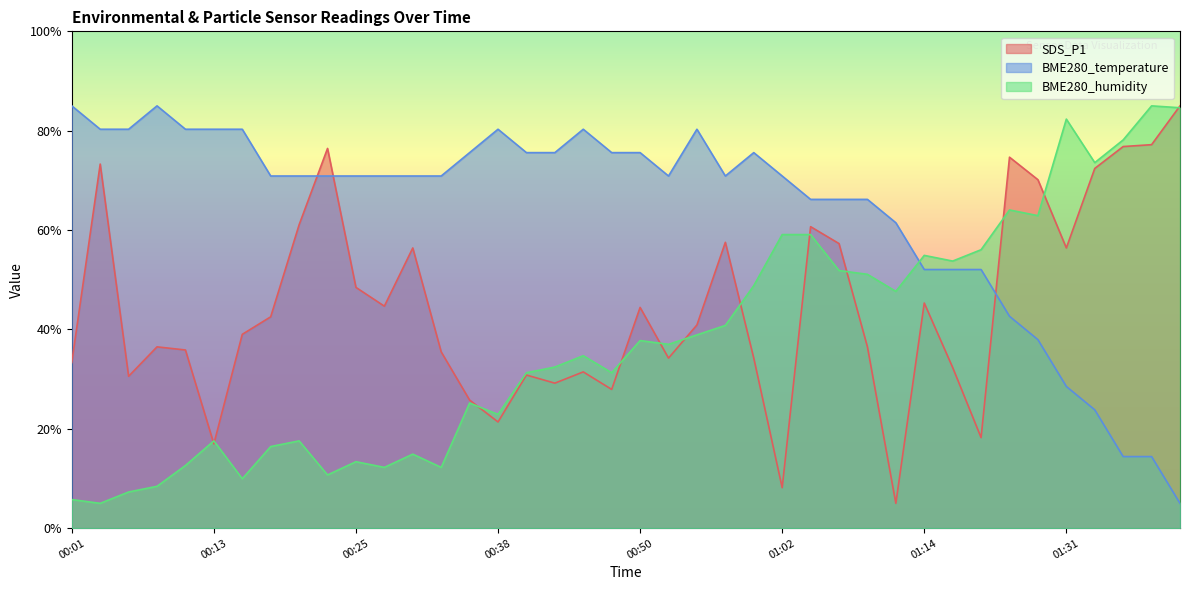

Reading left to right, extract all data points from this chart.

SDS_P1: 00:01=33.3	00:03=73.3	00:06=30.6	00:08=36.5	00:11=35.9	00:13=17.0	00:16=39.0	00:18=42.5	00:21=61.1	00:23=76.4	00:25=48.5	00:28=44.7	00:30=56.4	00:33=35.5	00:35=25.8	00:38=21.4	00:40=30.8	00:43=29.2	00:45=31.5	00:47=27.9	00:50=44.4	00:52=34.2	00:55=40.9	00:57=57.5	01:00=34.2	01:02=8.1	01:05=60.7	01:07=57.3	01:10=36.5	01:12=5.0	01:14=45.3	01:17=32.3	01:20=18.2	01:26=74.7	01:28=70.1	01:31=56.4	01:33=72.4	01:35=76.8	01:38=77.2	01:41=85.0
BME280_temperature: 00:01=85.0	00:03=80.3	00:06=80.3	00:08=85.0	00:11=80.3	00:13=80.3	00:16=80.3	00:18=70.9	00:21=70.9	00:23=70.9	00:25=70.9	00:28=70.9	00:30=70.9	00:33=70.9	00:35=75.6	00:38=80.3	00:40=75.6	00:43=75.6	00:45=80.3	00:47=75.6	00:50=75.6	00:52=70.9	00:55=80.3	00:57=70.9	01:00=75.6	01:02=70.9	01:05=66.2	01:07=66.2	01:10=66.2	01:12=61.5	01:14=52.1	01:17=52.1	01:20=52.1	01:26=42.6	01:28=37.9	01:31=28.5	01:33=23.8	01:35=14.4	01:38=14.4	01:41=5.0
BME280_humidity: 00:01=5.8	00:03=5.0	00:06=7.3	00:08=8.4	00:11=12.6	00:13=17.6	00:16=10.0	00:18=16.4	00:21=17.6	00:23=10.7	00:25=13.4	00:28=12.2	00:30=14.9	00:33=12.2	00:35=25.2	00:38=22.9	00:40=31.3	00:43=32.4	00:45=34.7	00:47=31.3	00:50=37.8	00:52=37.0	00:55=38.9	00:57=40.8	01:00=48.8	01:02=59.1	01:05=59.1	01:07=51.9	01:10=51.1	01:12=47.7	01:14=54.9	01:17=53.8	01:20=56.0	01:26=64.0	01:28=62.9	01:31=82.3	01:33=73.6	01:35=78.1	01:38=85.0	01:41=84.6